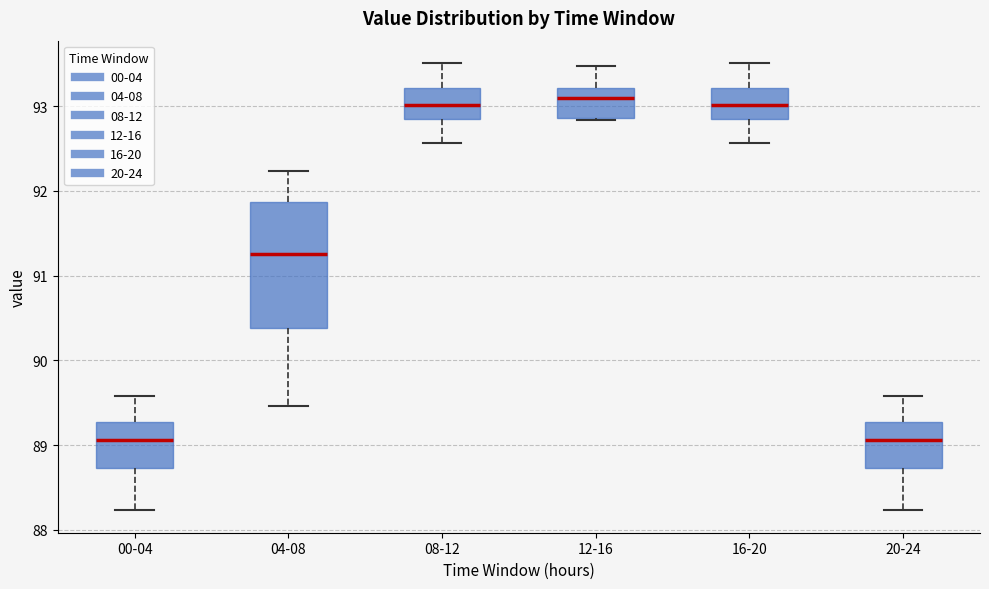

Reading left to right, read every box against the y-axis: the position of its median line, the range the box covers, and the ends of its whiskers. The values are not printed on the chart, so give them approximately, as read against the axis.

00-04: median 89.1, box 88.7 to 89.3, whiskers 88.2 to 89.6
04-08: median 91.3, box 90.4 to 91.9, whiskers 89.5 to 92.2
08-12: median 93.0, box 92.9 to 93.2, whiskers 92.6 to 93.5
12-16: median 93.1, box 92.9 to 93.2, whiskers 92.8 to 93.5
16-20: median 93.0, box 92.9 to 93.2, whiskers 92.6 to 93.5
20-24: median 89.1, box 88.7 to 89.3, whiskers 88.2 to 89.6